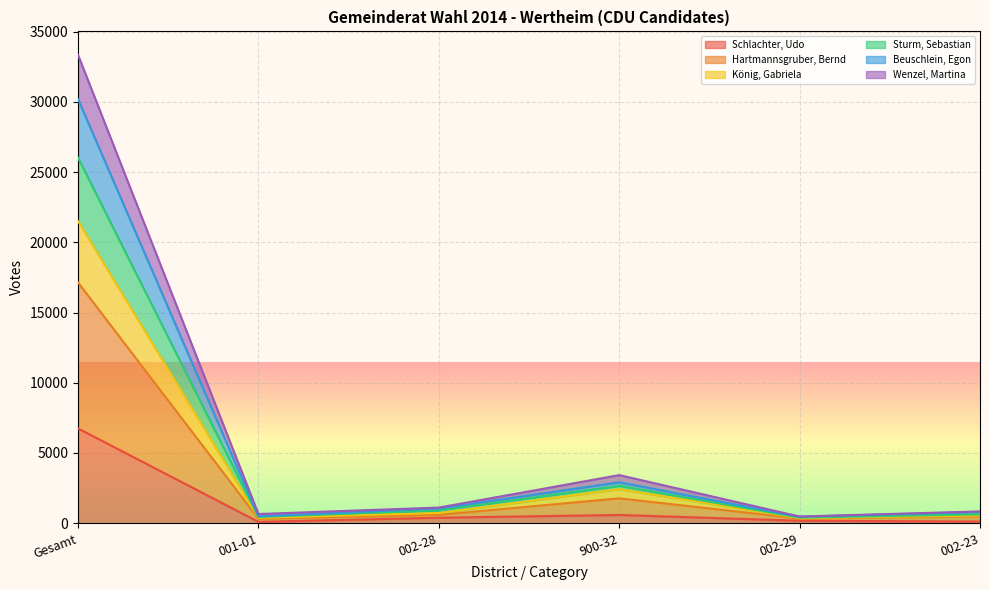

List the labels in order of Schlachter, Udo value, smallest first.

001-01, 002-23, 002-29, 002-28, 900-32, Gesamt